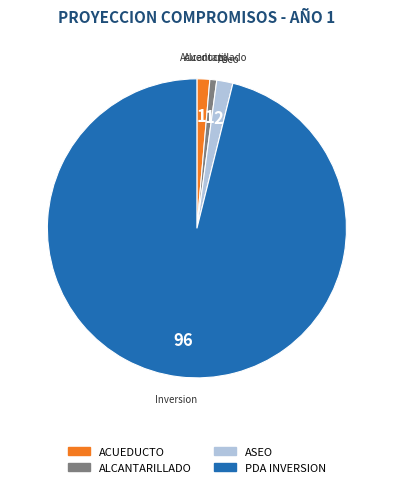

Count the number of slices in the pie.

4